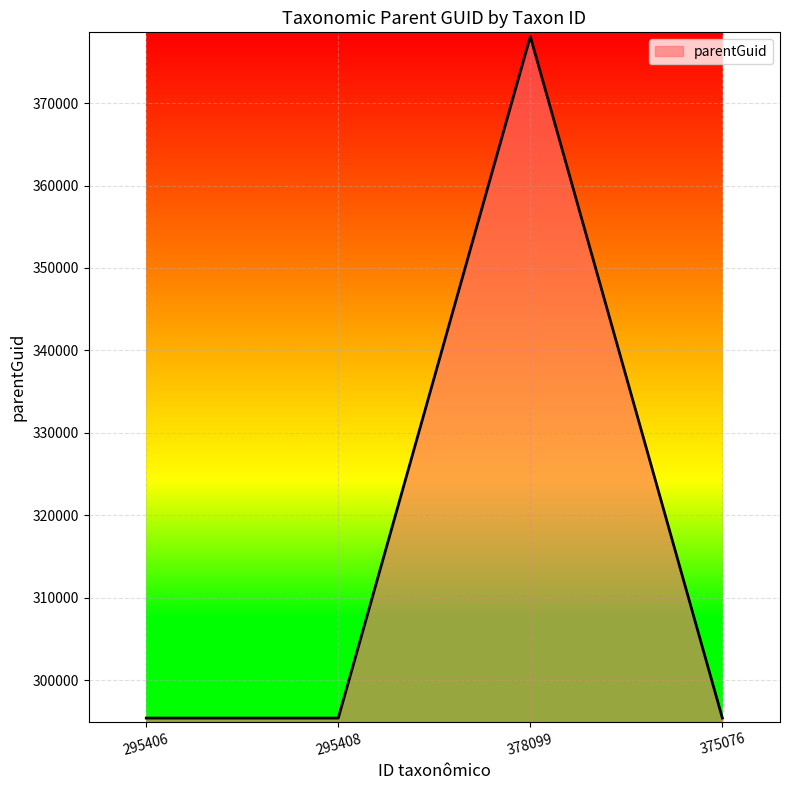

Which category has the highest value across all series?

378099